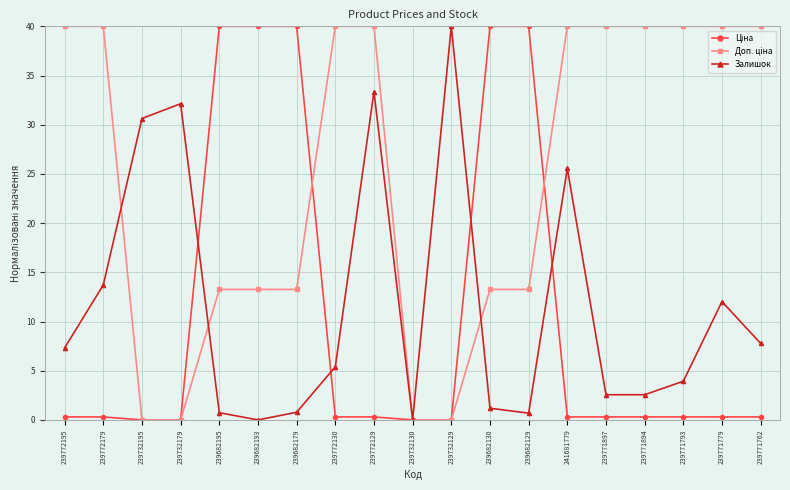

What is the spread (max minus min) of values at 239682130?

38.8